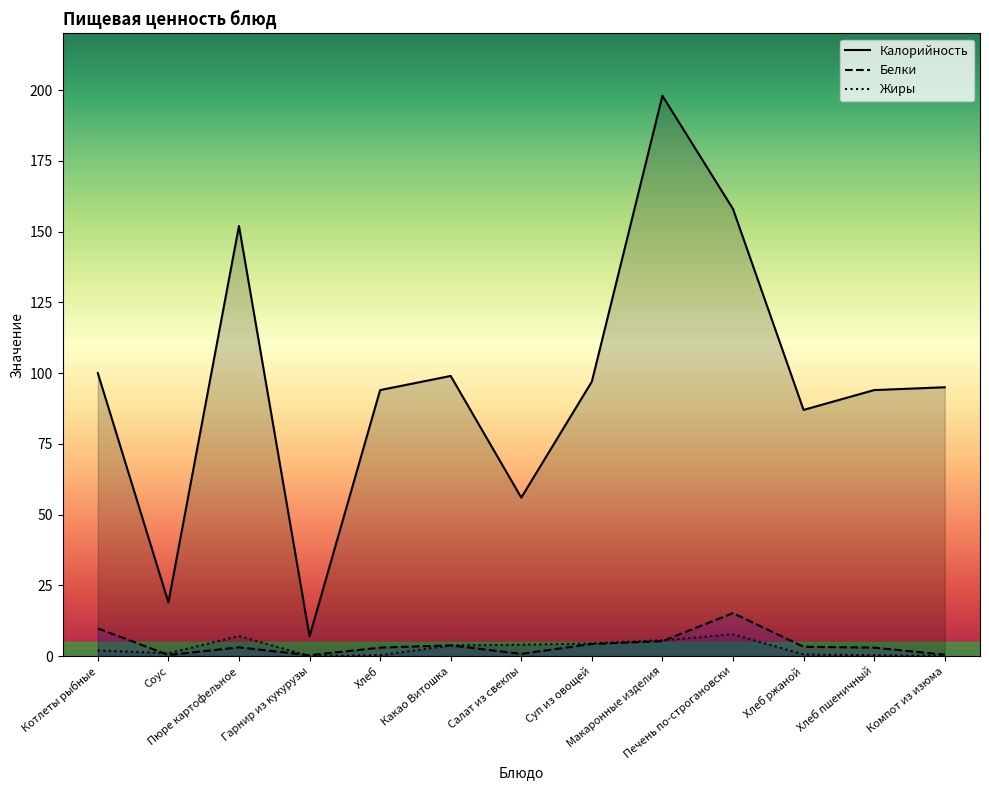

True or false: Жиры and Калорийность intersect in this chart.

False